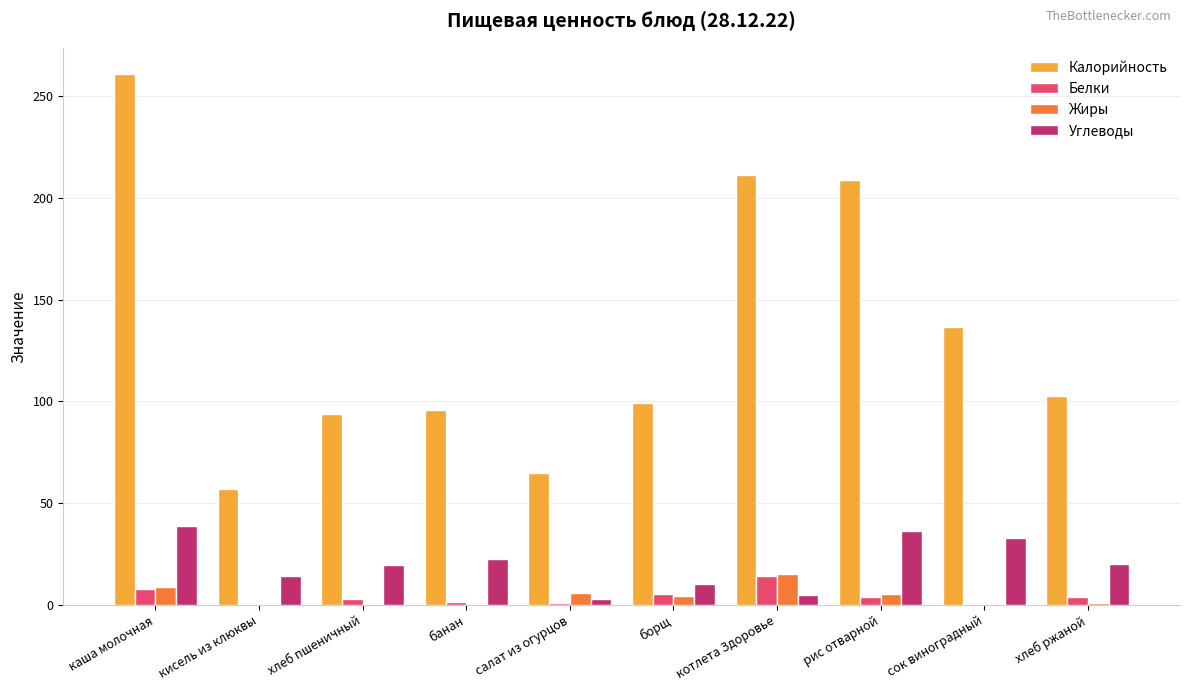

Are the bars grouped side by side (vs. stacked)?

Yes